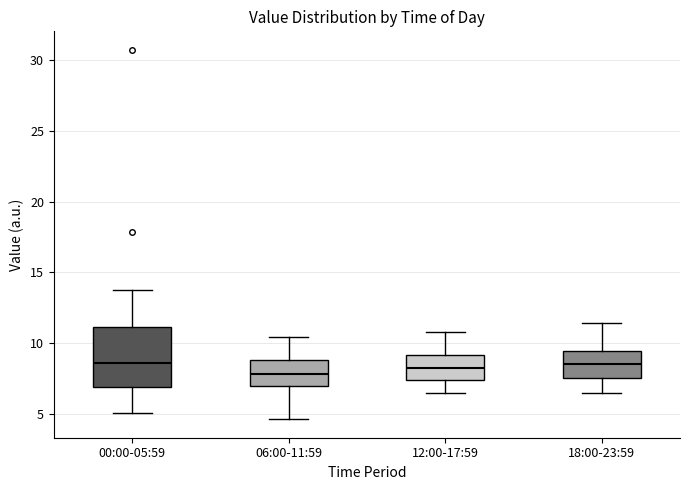

Reading left to right, transcribe this box plot: for each box, give where its median line is, the range the box spans, and where its two whiskers end, as read against the y-axis. The values are not printed on the chart, so give them approximately, as read against the axis.

00:00-05:59: median 8.5, box 7.0 to 11.0, whiskers 5.0 to 14.0
06:00-11:59: median 8.0, box 7.0 to 9.0, whiskers 4.5 to 10.5
12:00-17:59: median 8.5, box 7.5 to 9.0, whiskers 6.5 to 11.0
18:00-23:59: median 8.5, box 7.5 to 9.5, whiskers 6.5 to 11.5